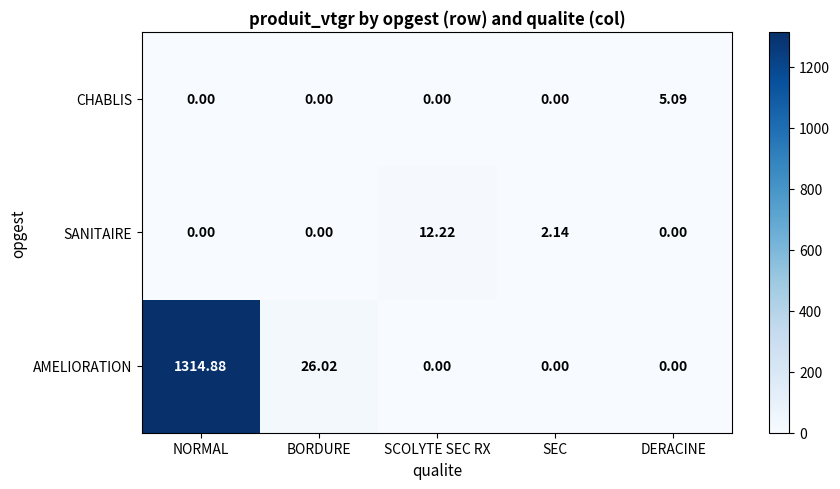

Which category has the highest value in the SANITAIRE series?

SCOLYTE SEC RX